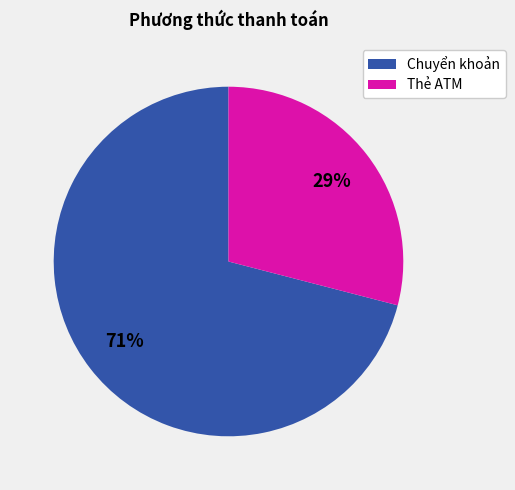

Is the sum of Thẻ ATM and Chuyển khoản greater than half?

Yes